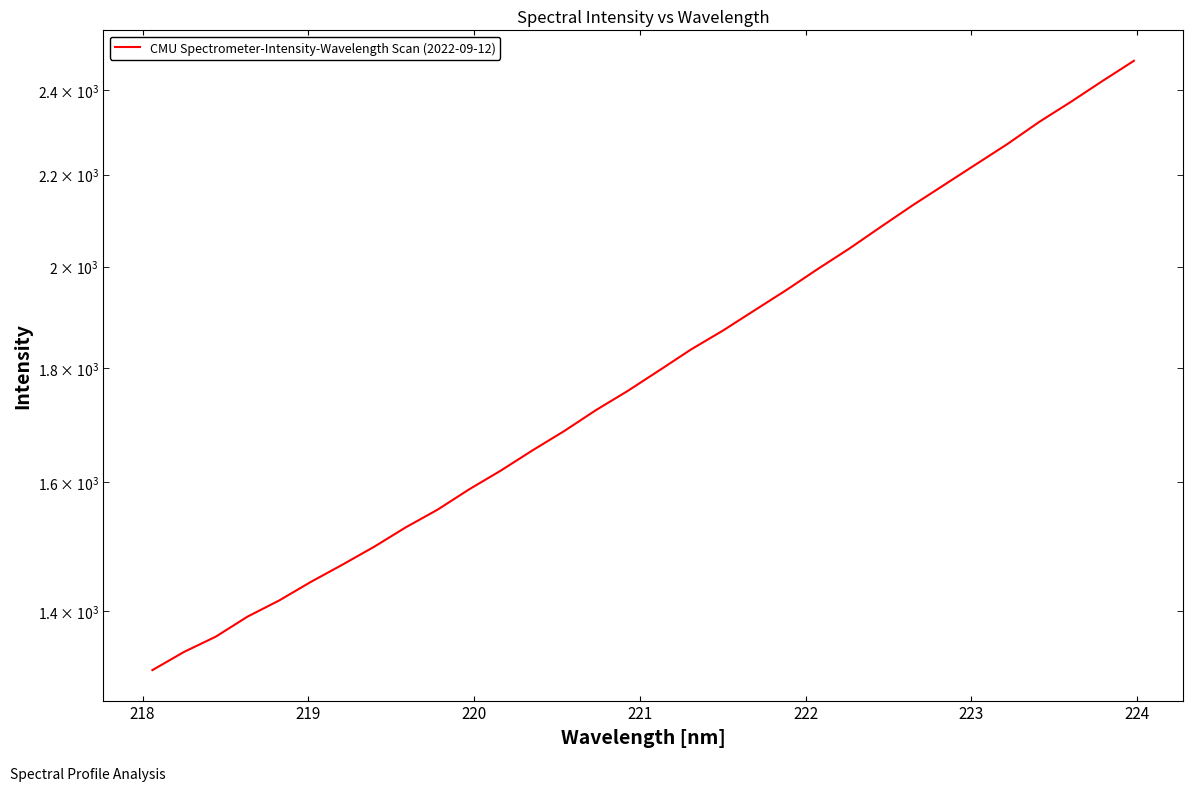

What is the difference between the second highest and second lowest values?

1081.5